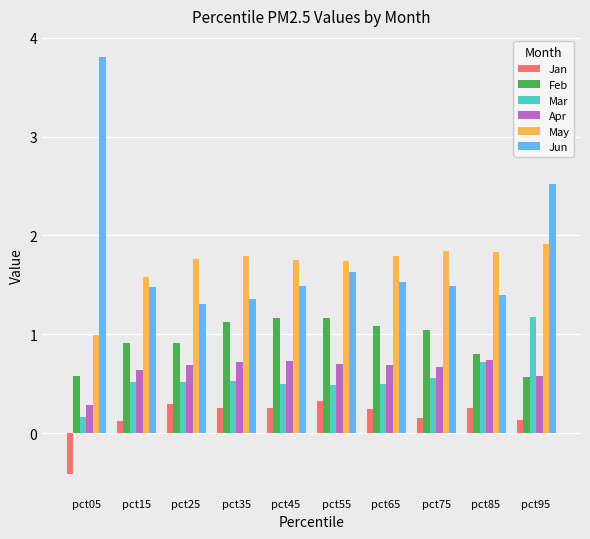

What is the minimum value shown in the chart?

-0.4